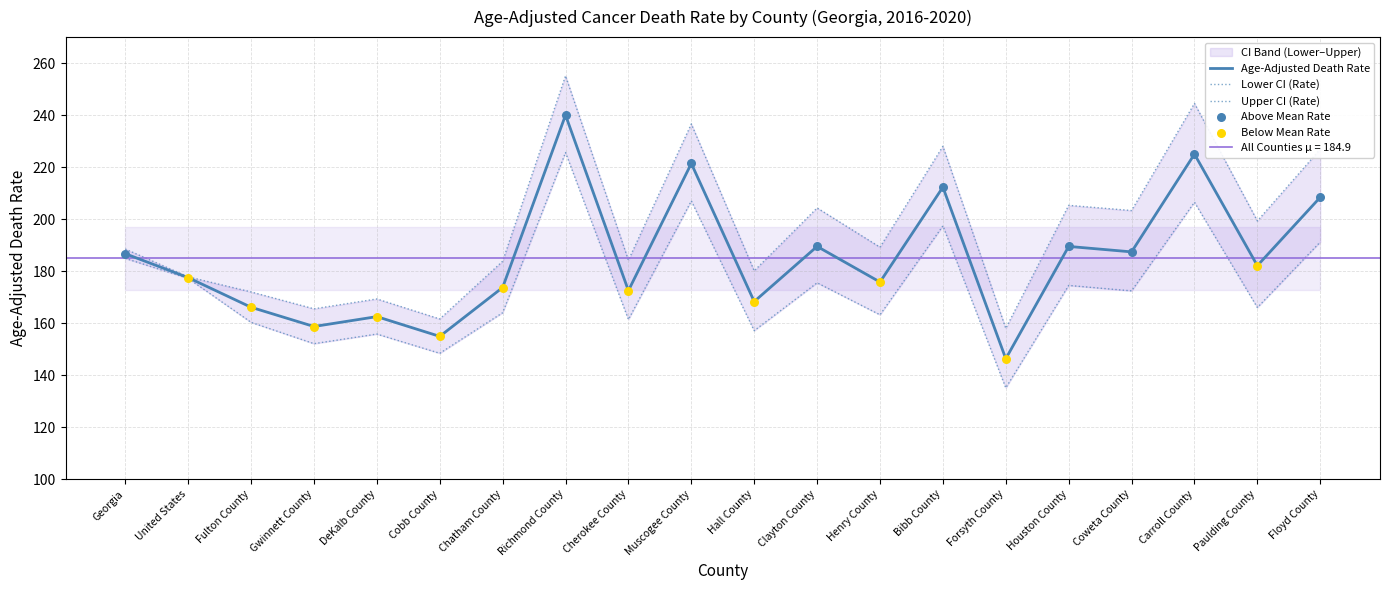

Which series has the largest Y range (max minus min)?

Upper CI (Rate)